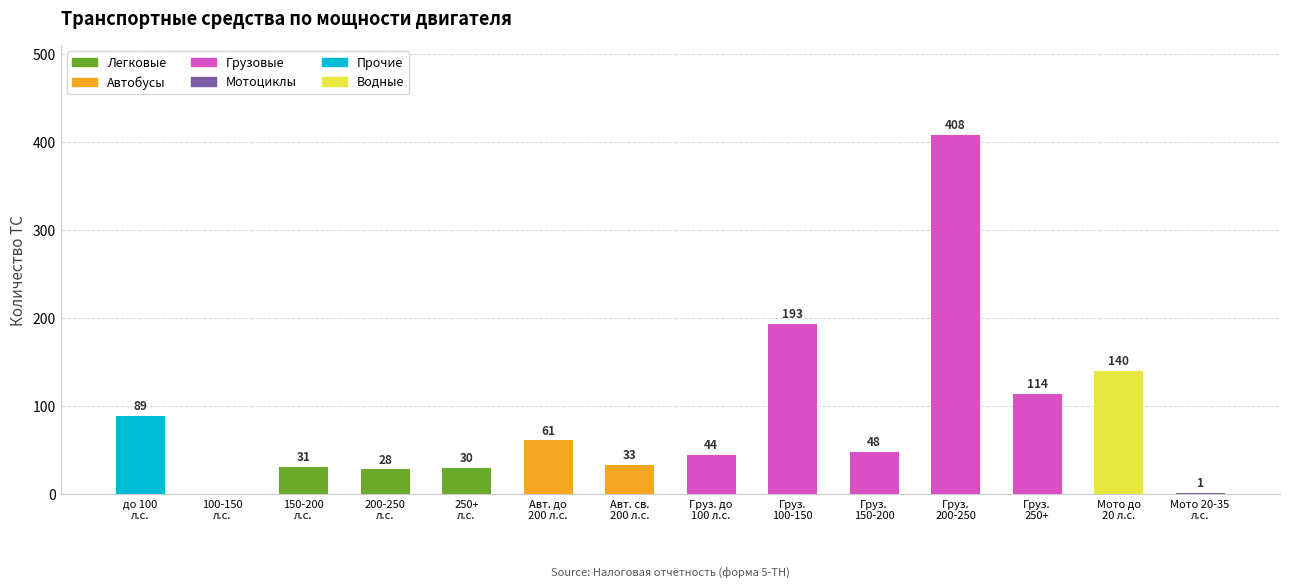

What is the sum of all Легковые values?

89